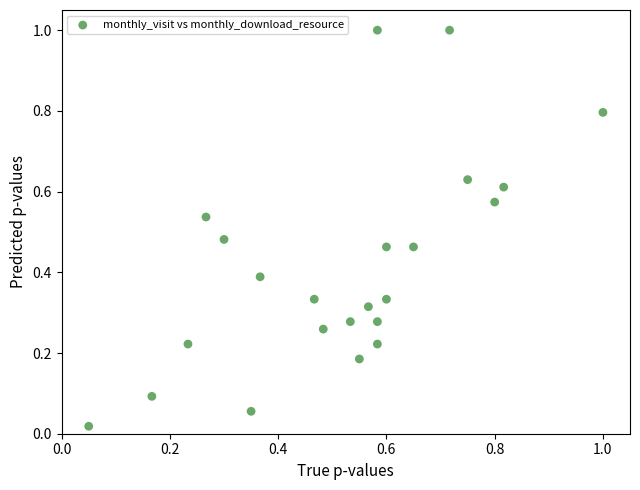

What is the range of X values (max minus min)?

0.9